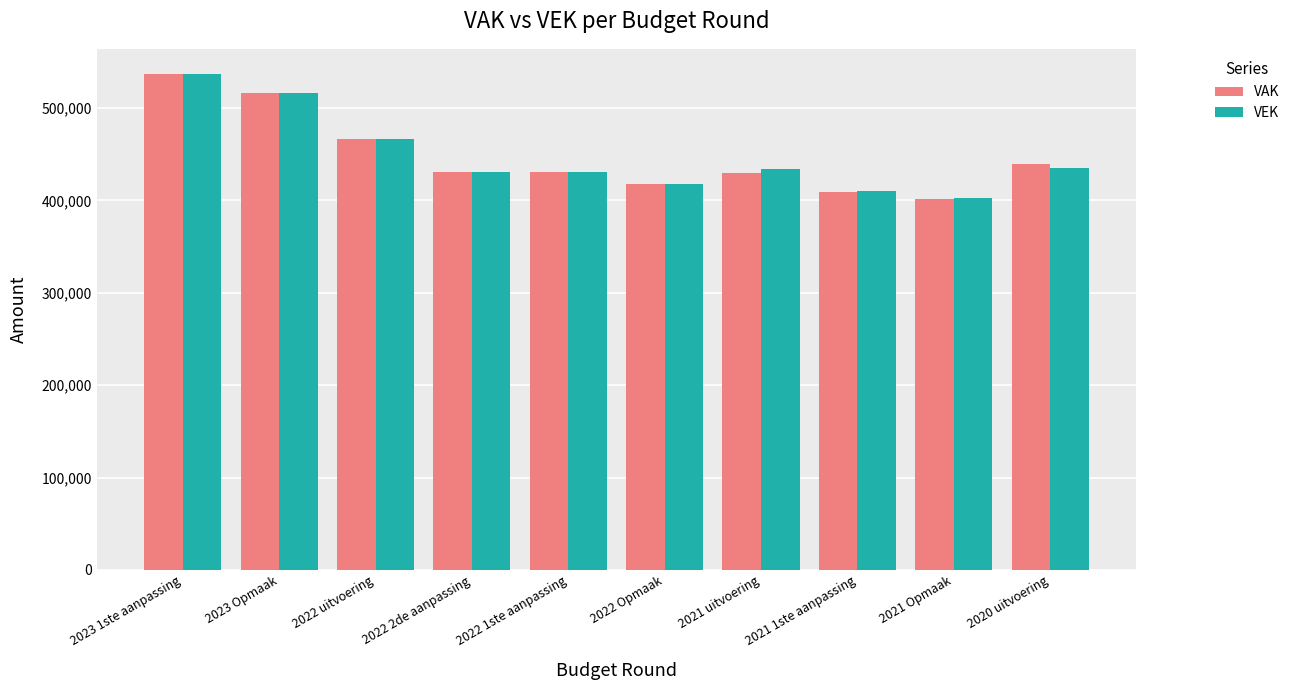

How many bars are there in each group?

2